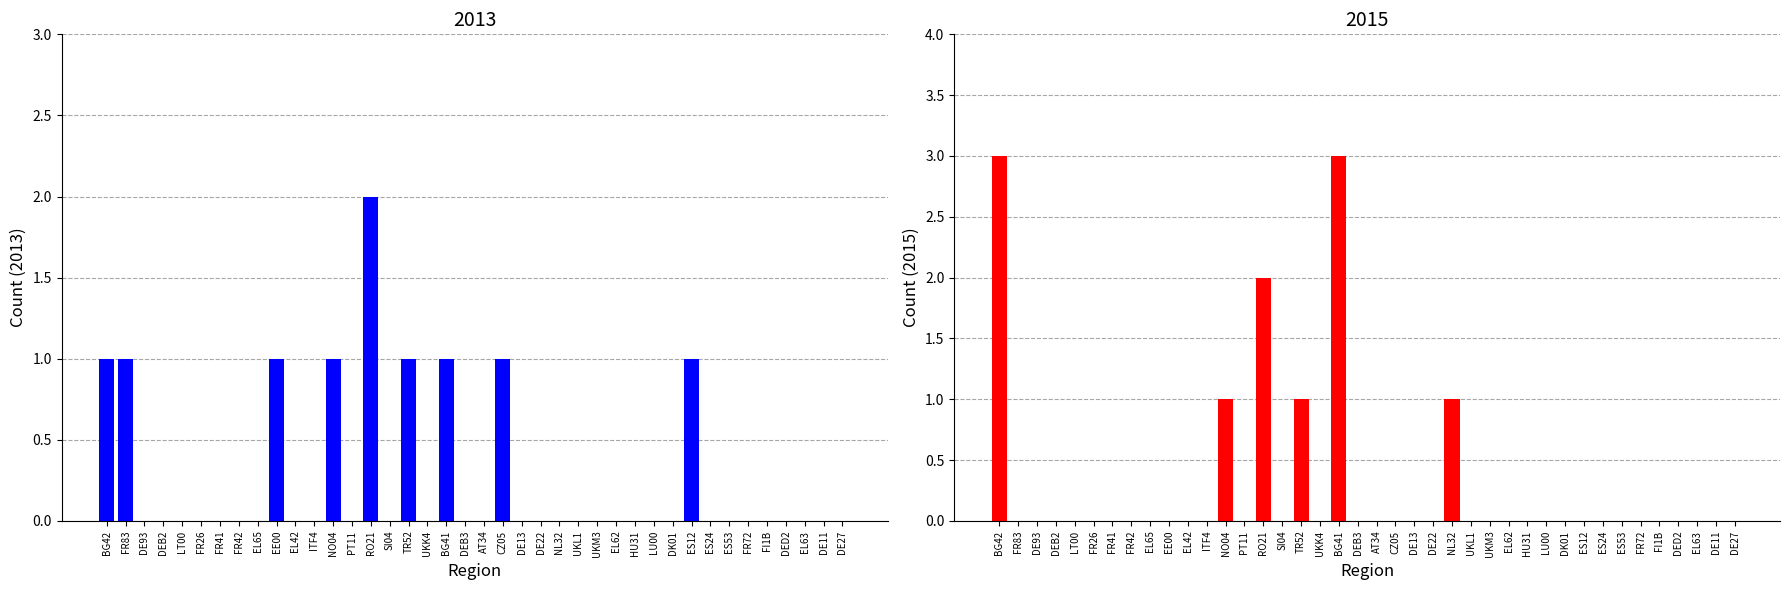

What is the label of the 14th bar from the right?

UKM3